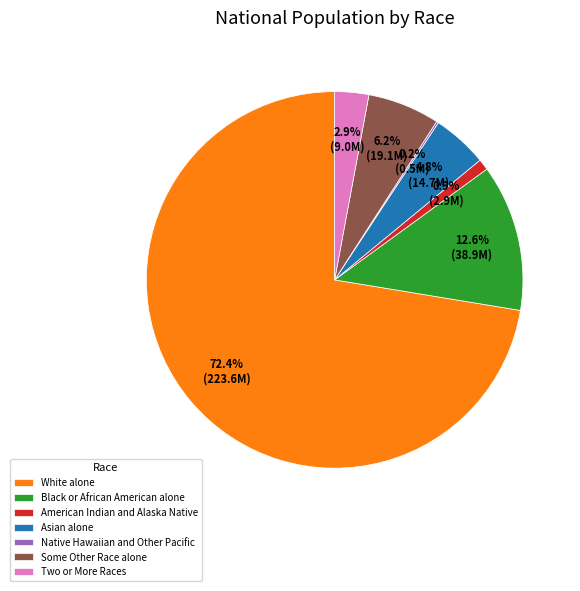

To the nearest percent, what is the combined percentage of Asian alone and Black or African American alone?

17%